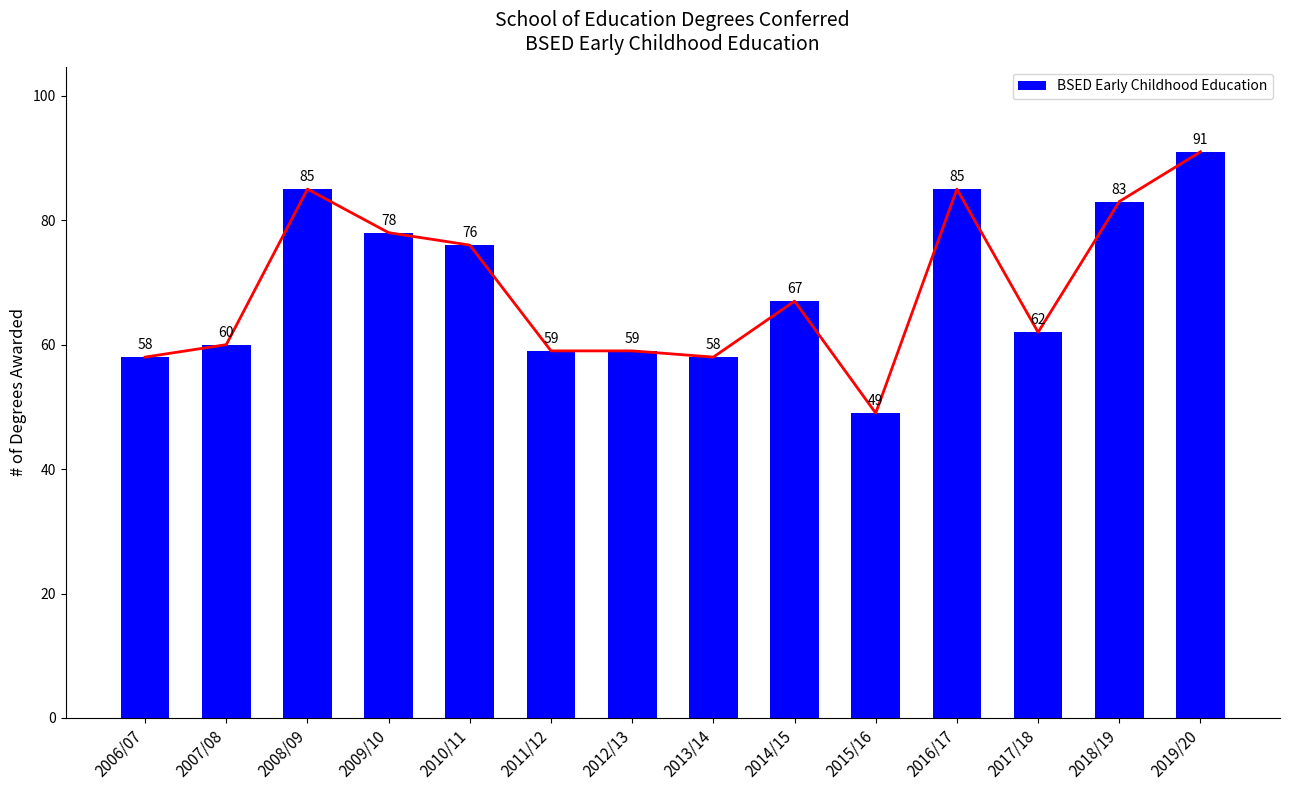

Where does the data first go above 67?

2008/09